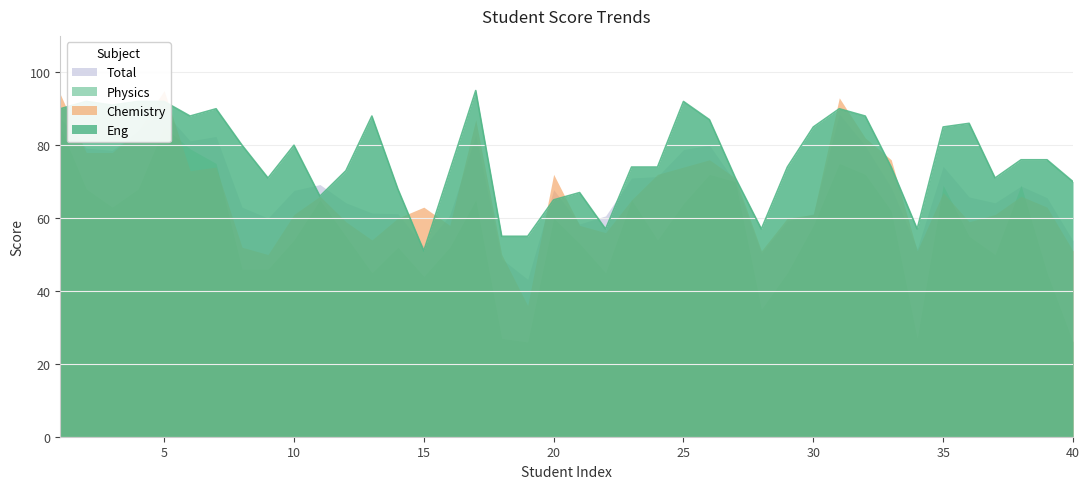

What is the value of the Physics point at the 10th from the left?

54.0